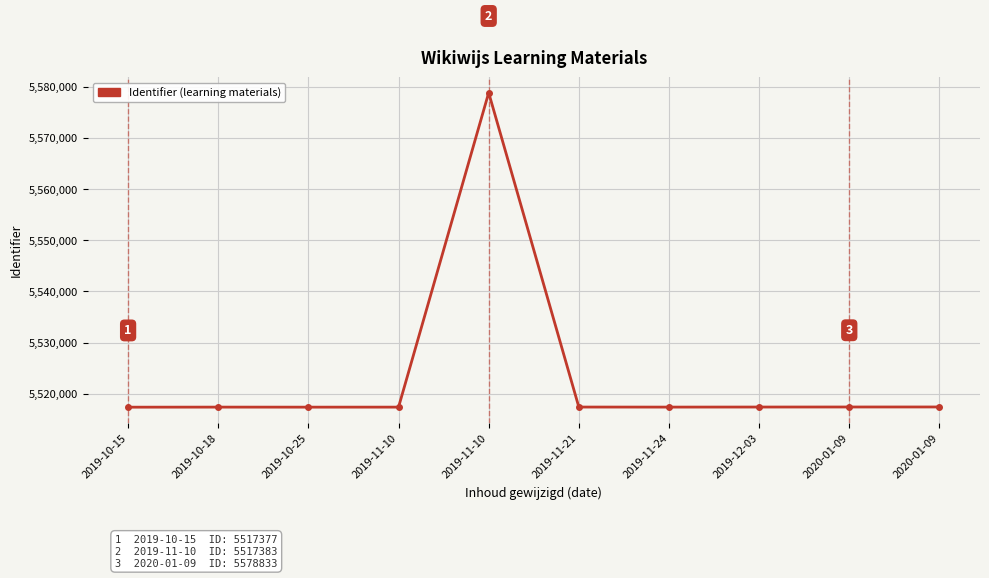

How many points are higher than both their immediate neighbors (excluding endpoints)?

2